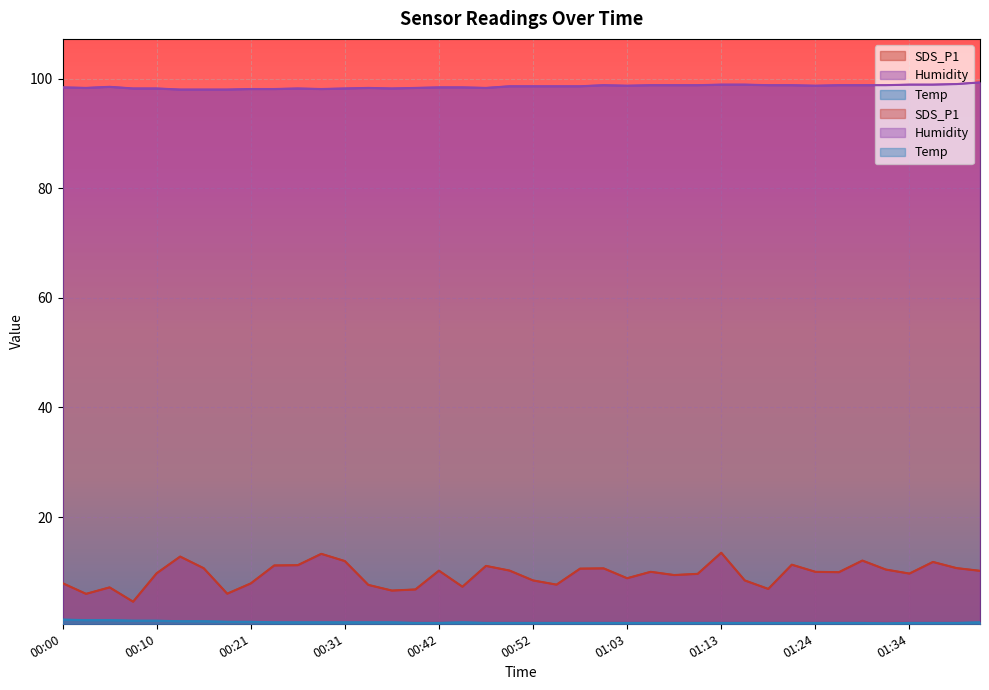

Is it true that SDS_P1 equals 10.7 at 01:40?

True